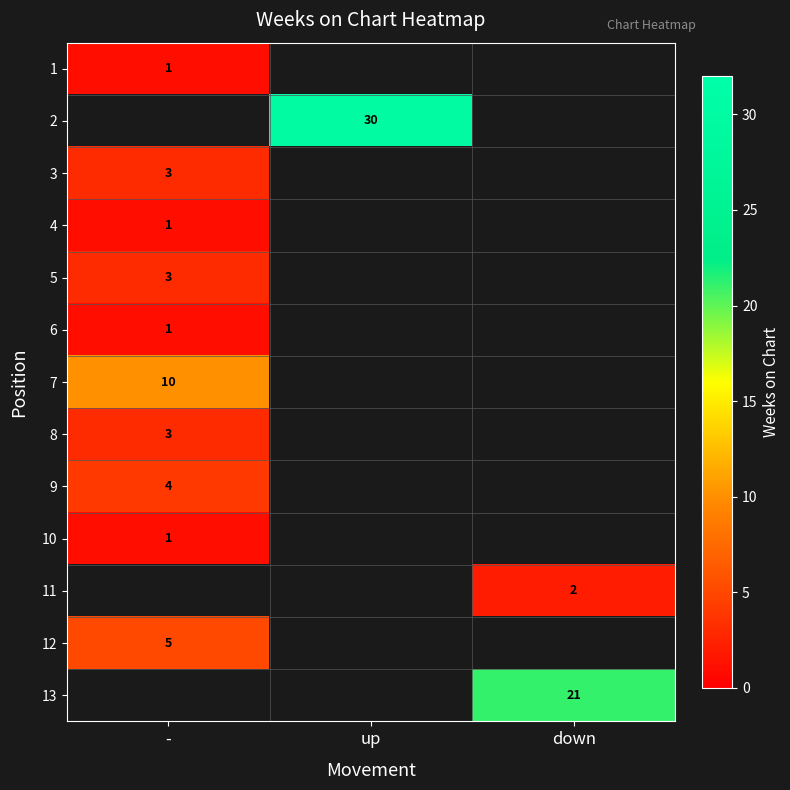

At which category does the chart reach its peak across all series?

up